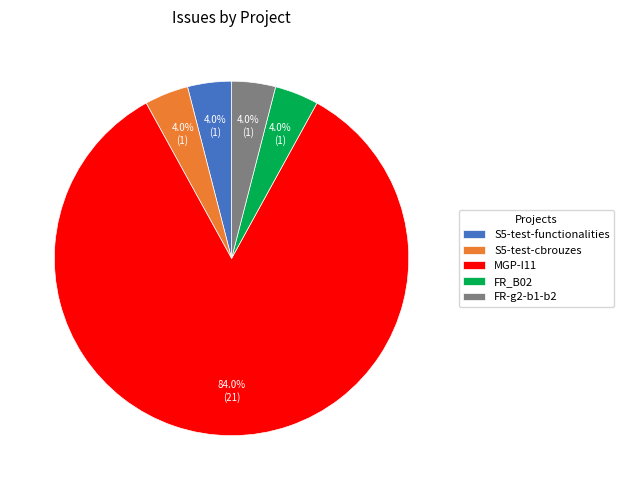

Between MGP-I11 and FR_B02, which is larger?

MGP-I11